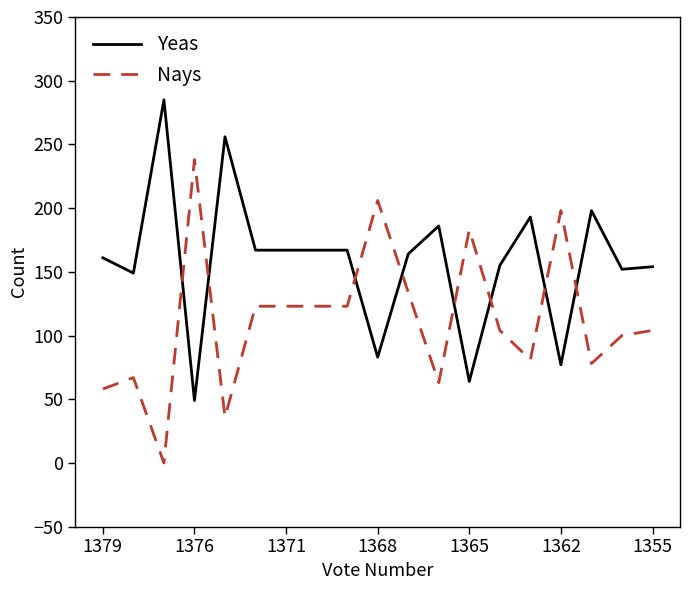

List the series in order of their overall mean, highest first.

Yeas, Nays